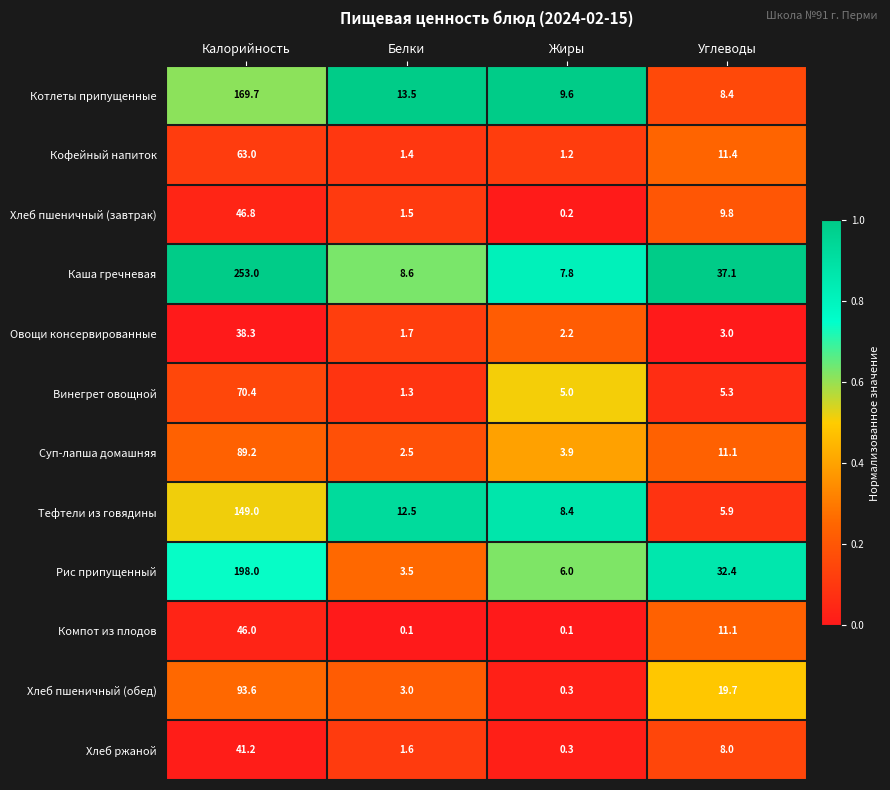

What is the approximate value of Кофейный напиток at Жиры?

1.2